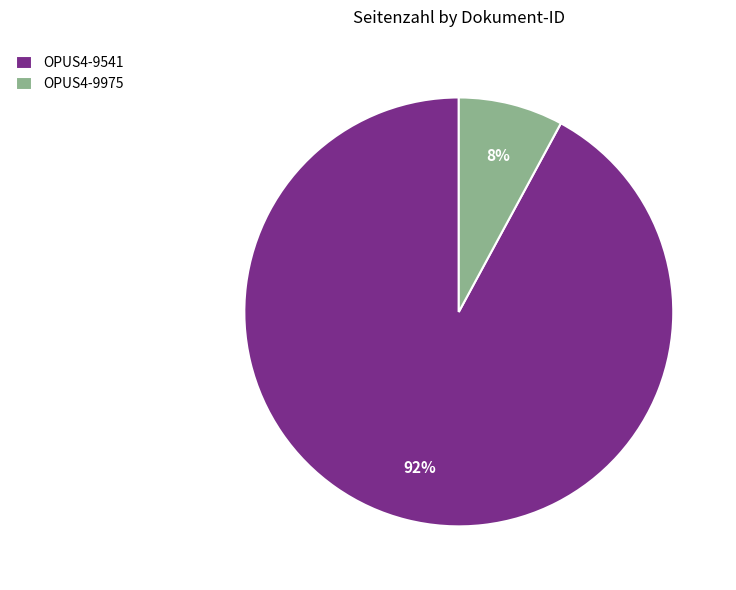

Which category has the biggest portion of the pie?

OPUS4-9541